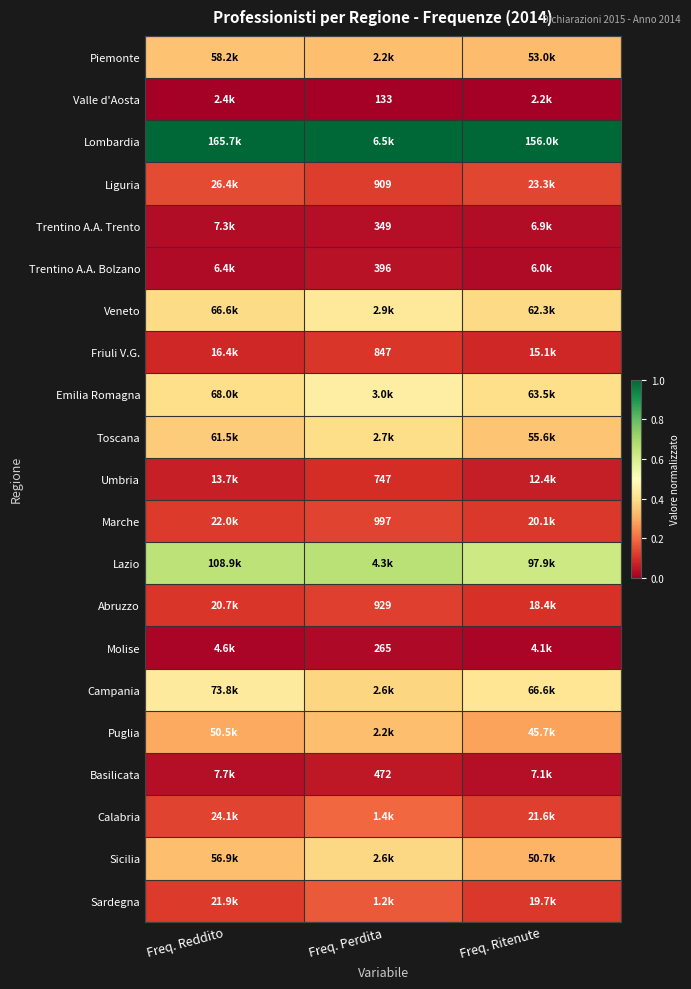

Which category has the lowest value in the Liguria series?

Freq. Perdita